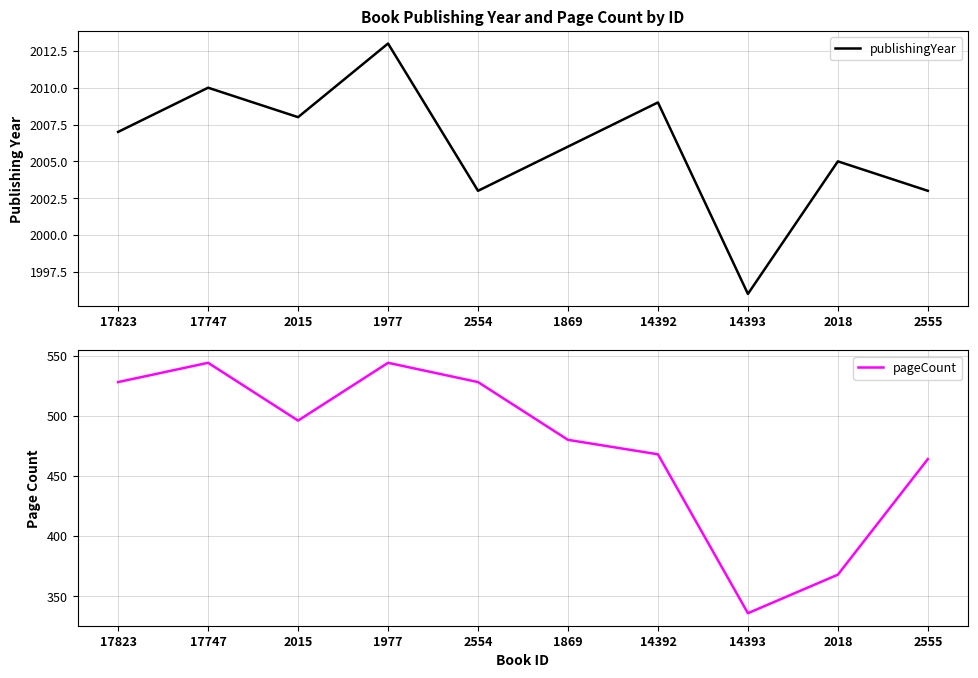

Where does the publishingYear series first go above 2007?

17747